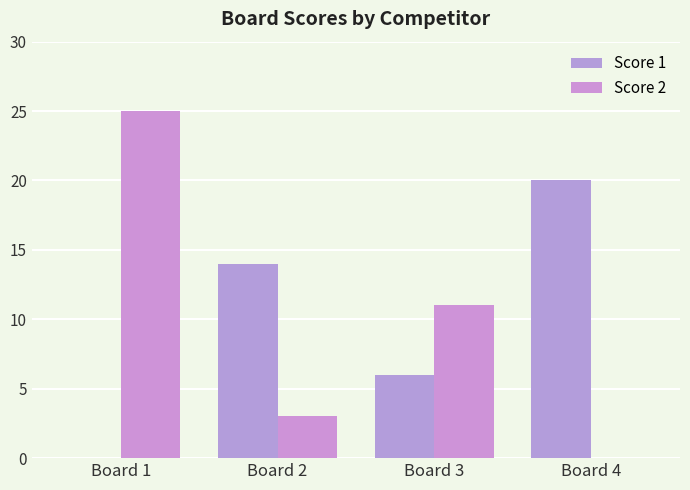

What is the difference between the highest and lowest values at Board 3?

5